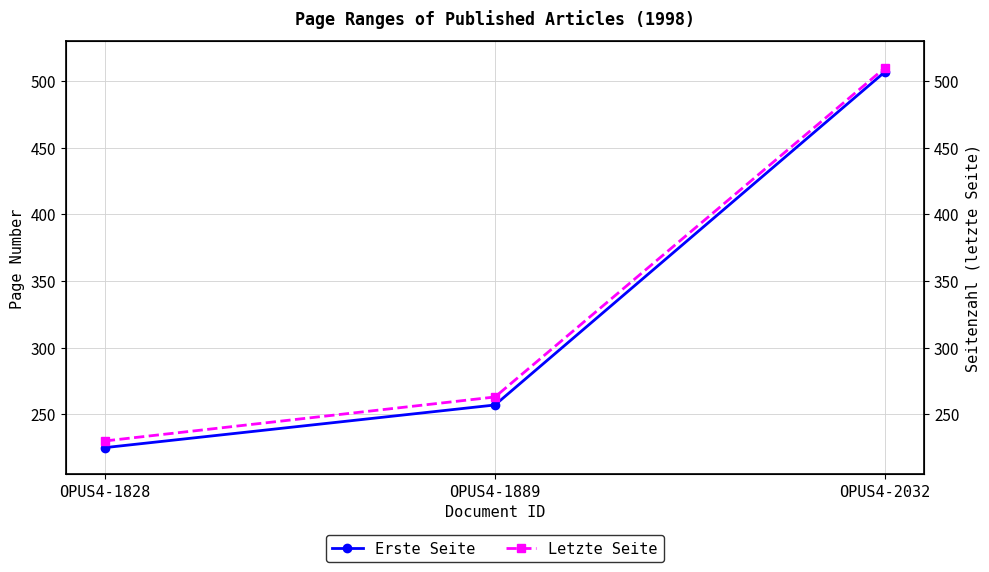

What is the difference between the maximum and minimum values in the Erste Seite series?

282